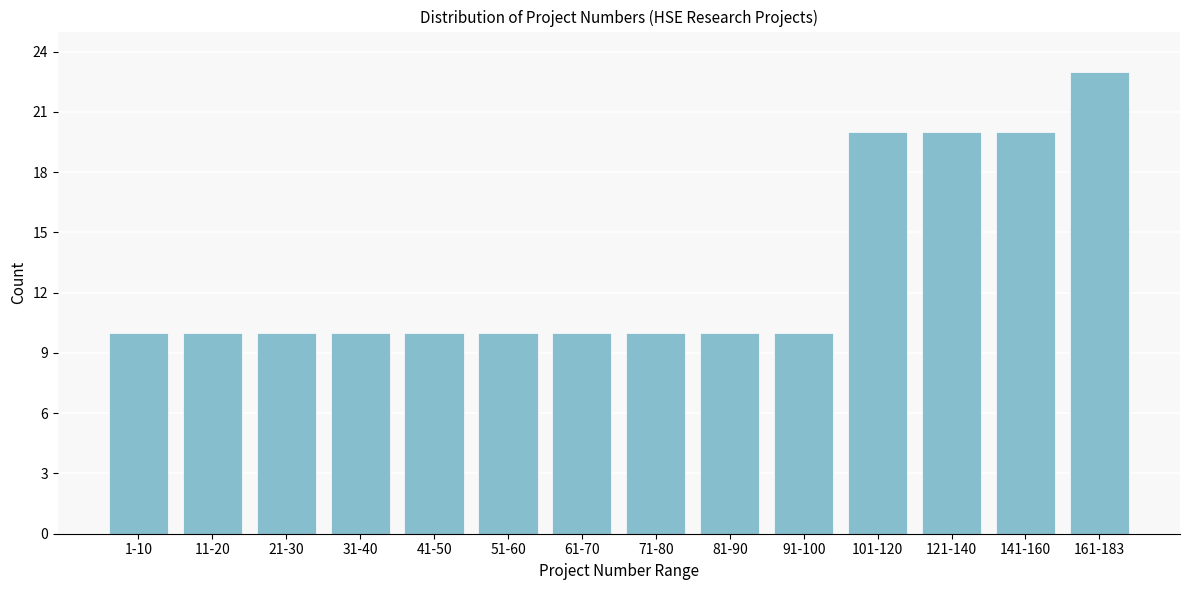

Reading left to right, extract all data points from this chart.

1-10=10	11-20=10	21-30=10	31-40=10	41-50=10	51-60=10	61-70=10	71-80=10	81-90=10	91-100=10	101-120=20	121-140=20	141-160=20	161-183=23